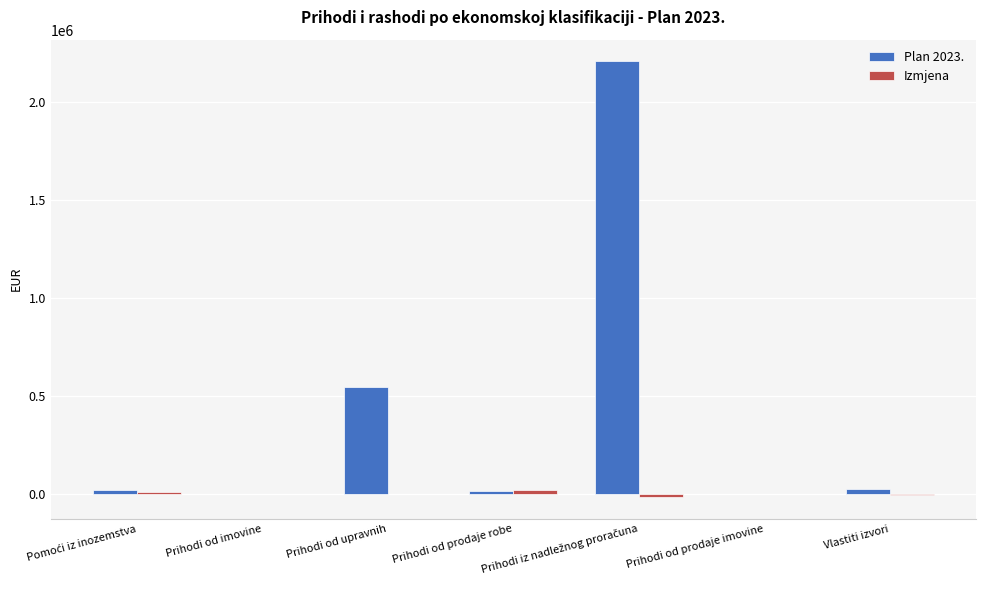

Which series changed the most between Prihodi od upravnih and Prihodi od prodaje imovine?

Plan 2023.